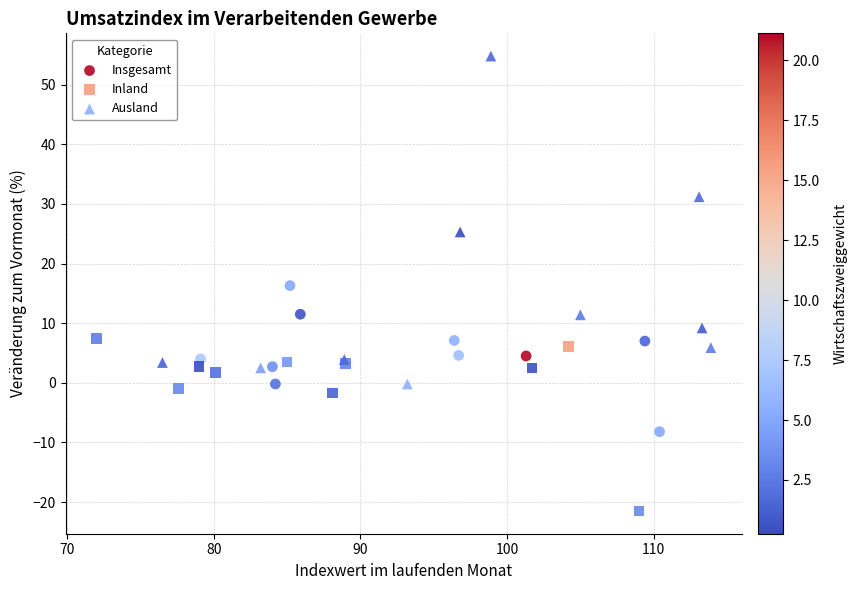

Which series reaches the maximum Y coordinate?

Ausland